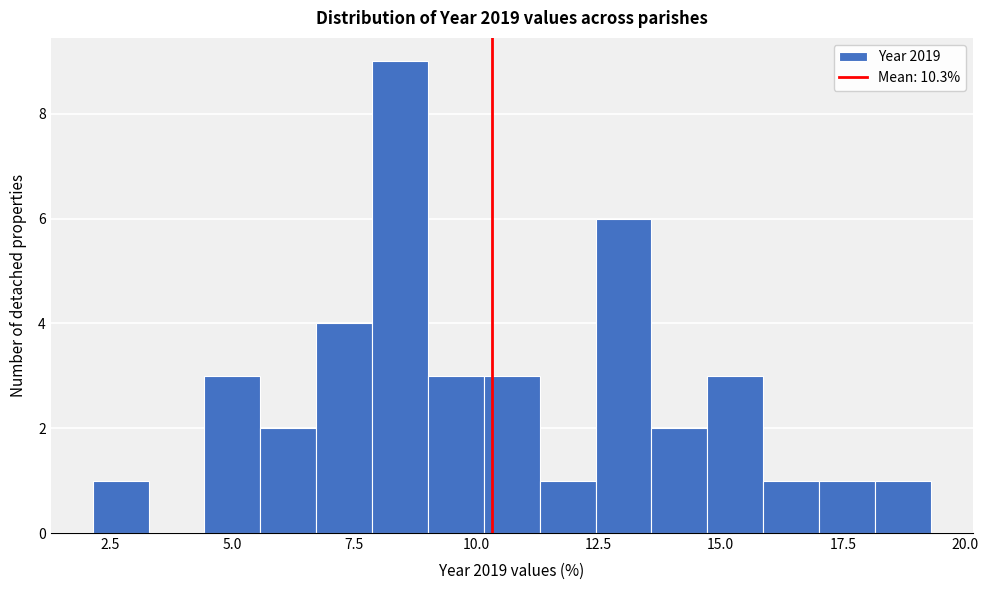

Around what value on the x-axis is the tallest bar? Give the approximate position of its centre, as read against the axis.

8.5